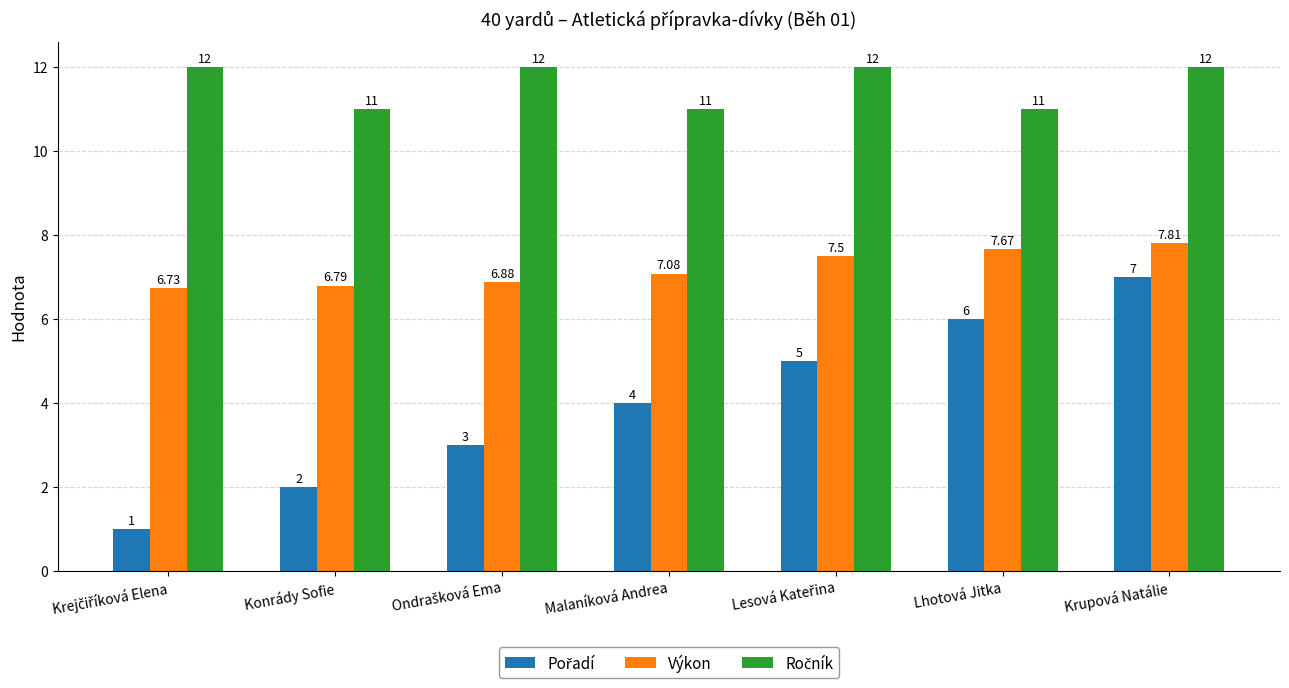

At how many categories does at least one series exceed 8?

7